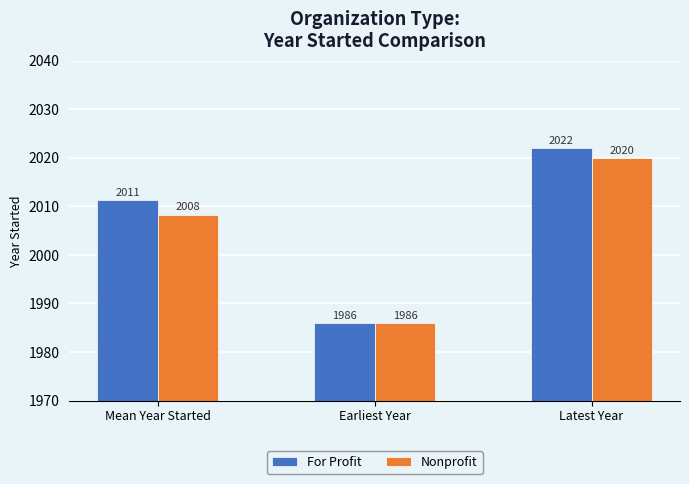

Which category has the lowest value across all series?

Earliest Year